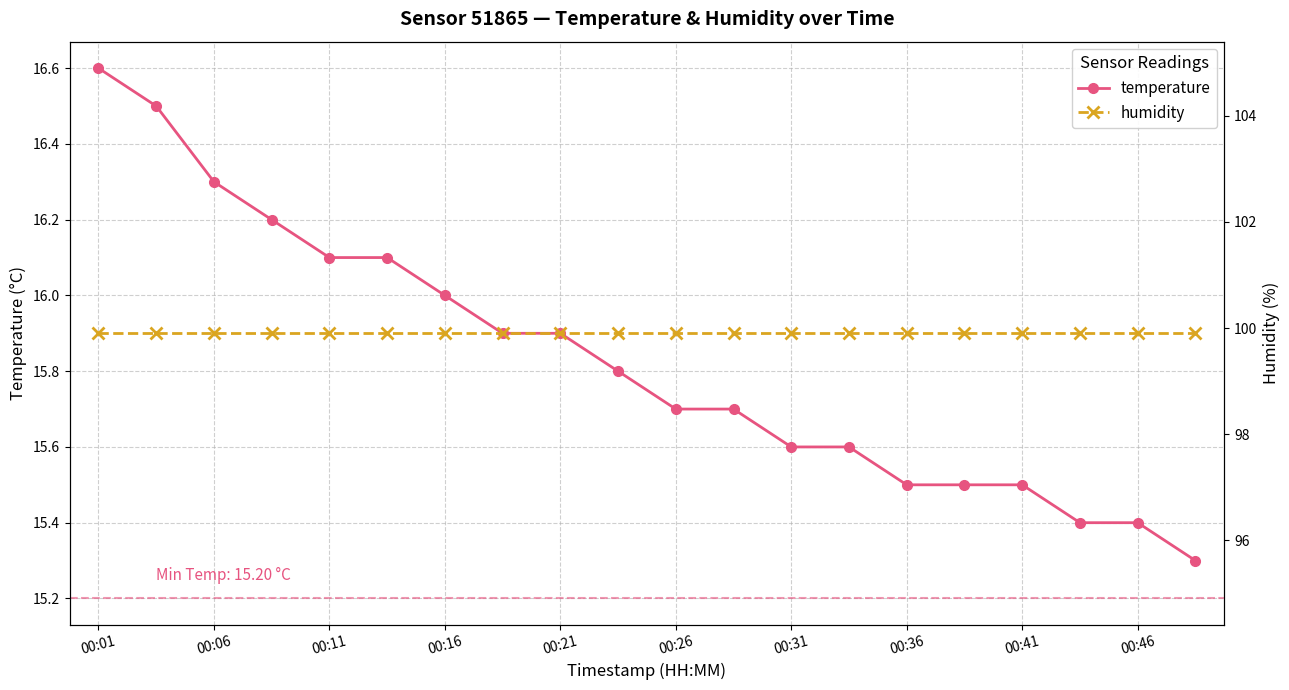

True or false: humidity and temperature cross at least once.

False